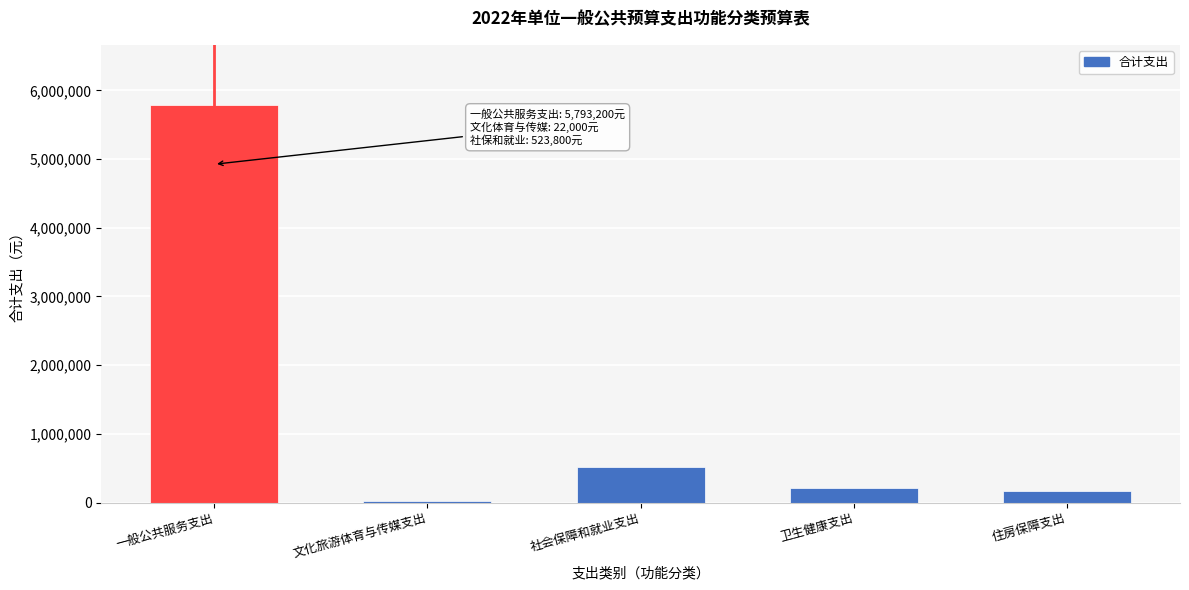

Reading right to left, list all the values displayed in this chart.

住房保障支出=162800	卫生健康支出=210800	社会保障和就业支出=523800	文化旅游体育与传媒支出=22000	一般公共服务支出=5793200